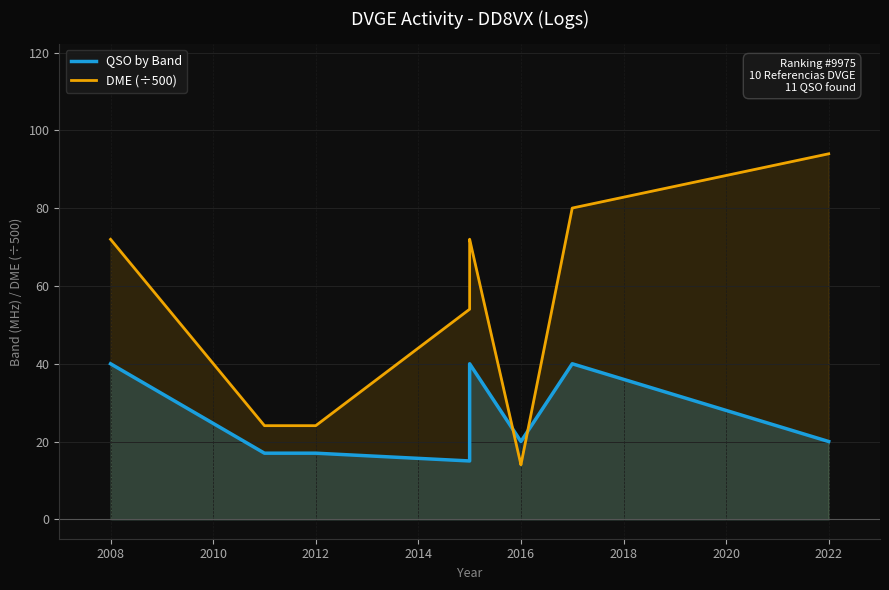

The value of QSO by Band at 2016 is 31.5. True or false?

False